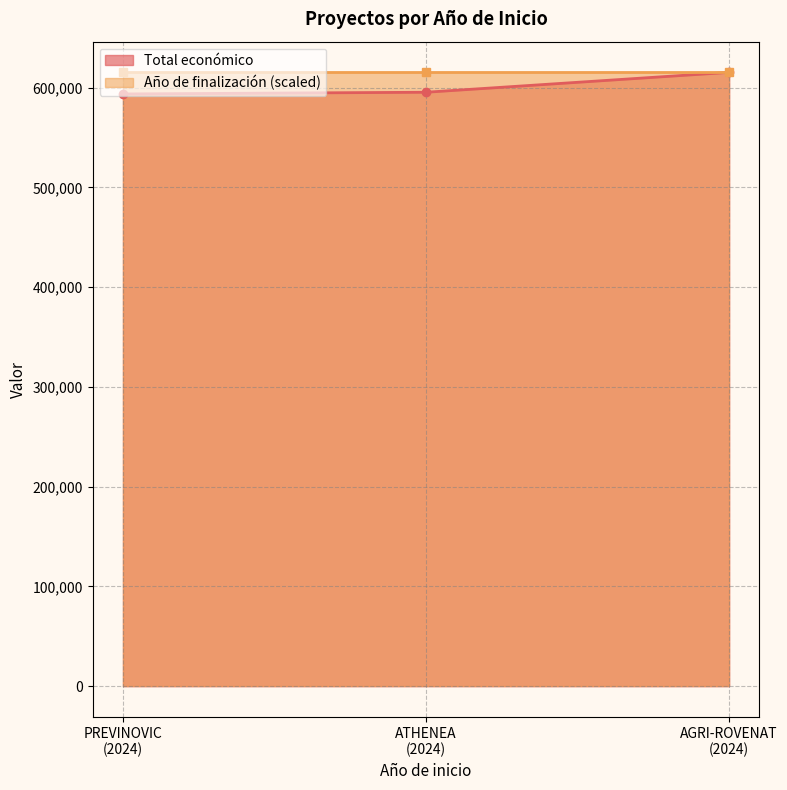

What is the value of the Total económico point at the 3rd from the left?

615375